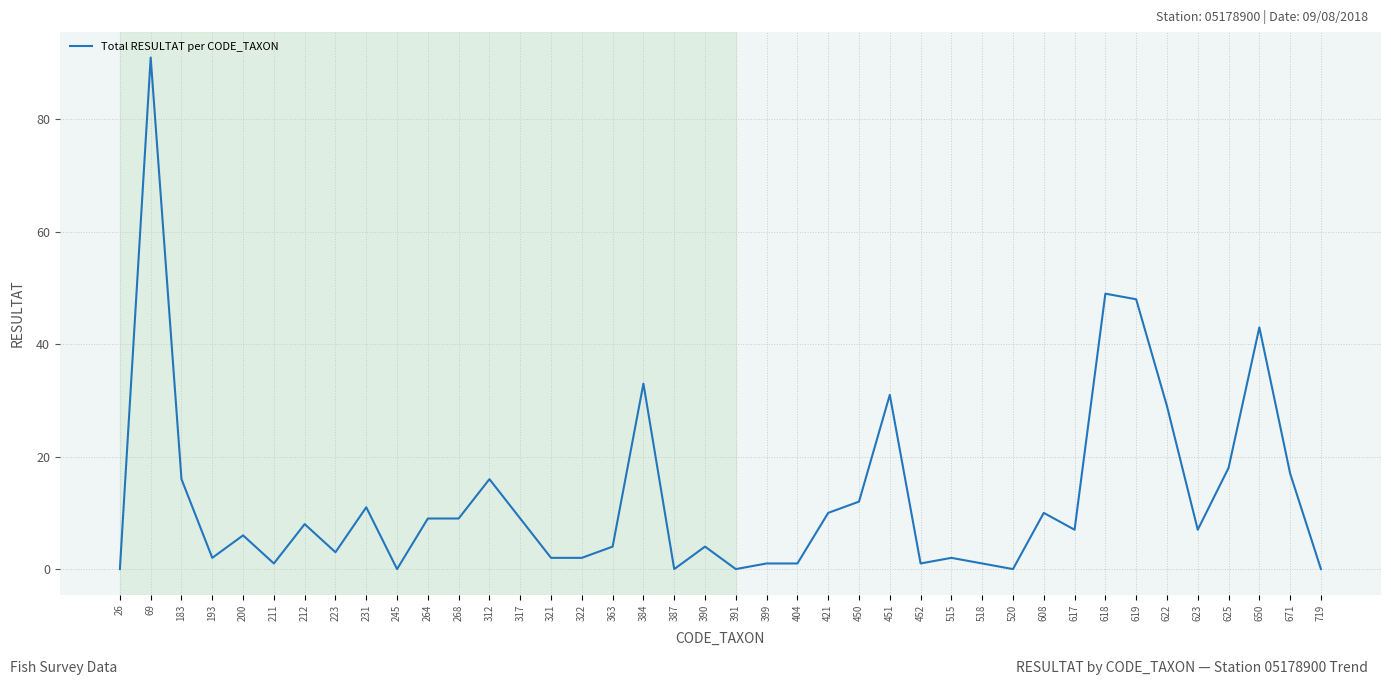

What is the maximum value shown in the chart?

91